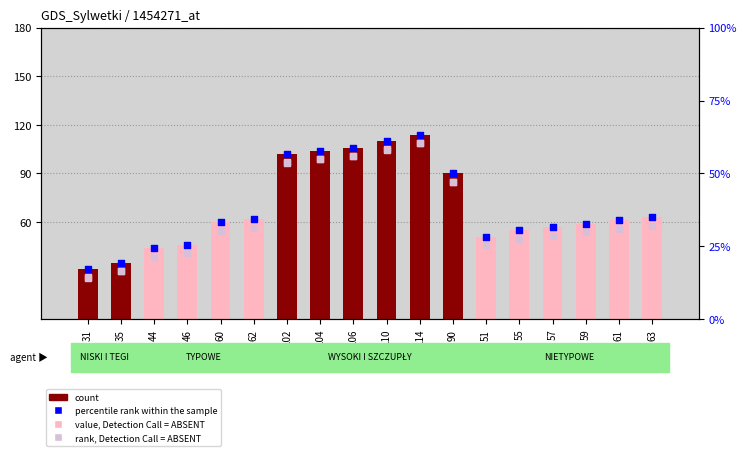

At how many categories does at least one series exceed 19?

18